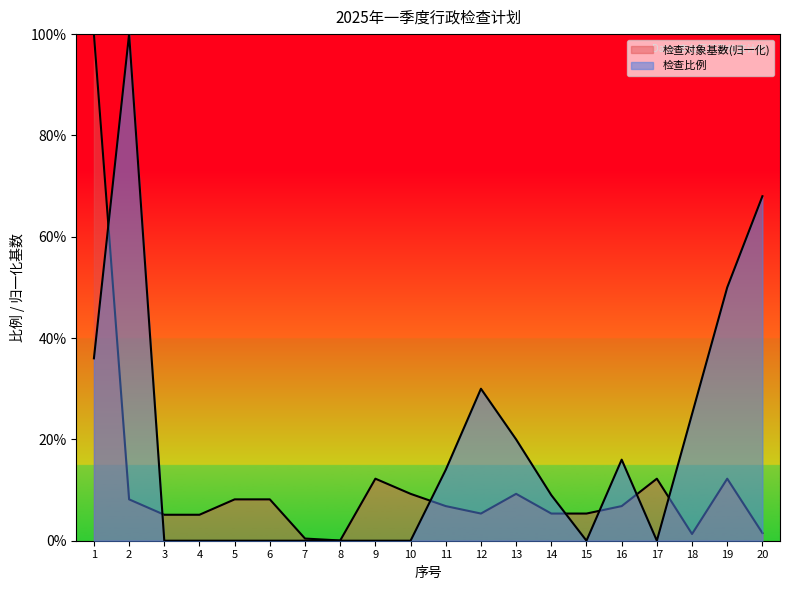

What is the value of the 检查比例 point at the 19th from the left?

0.5